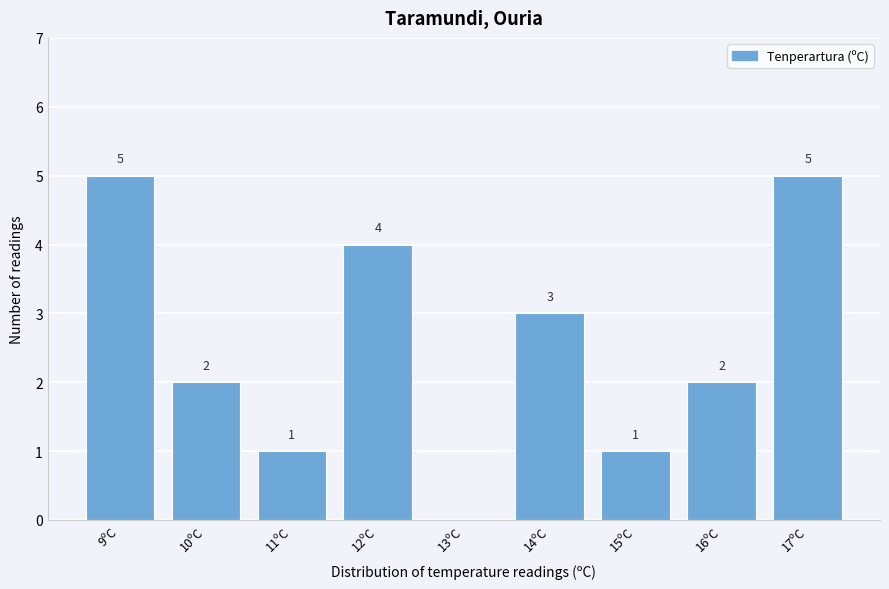

Reading right to left, list all the values displayed in this chart.

17ºC=5	16ºC=2	15ºC=1	14ºC=3	13ºC=0	12ºC=4	11ºC=1	10ºC=2	9ºC=5